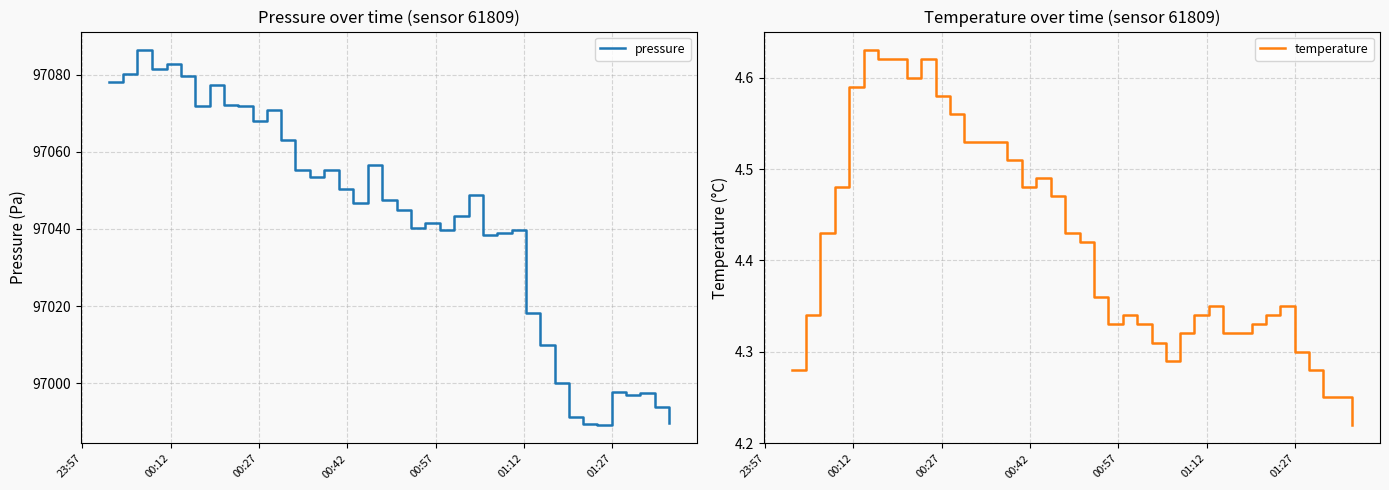

What are all the series names shown in the legend?

pressure, temperature